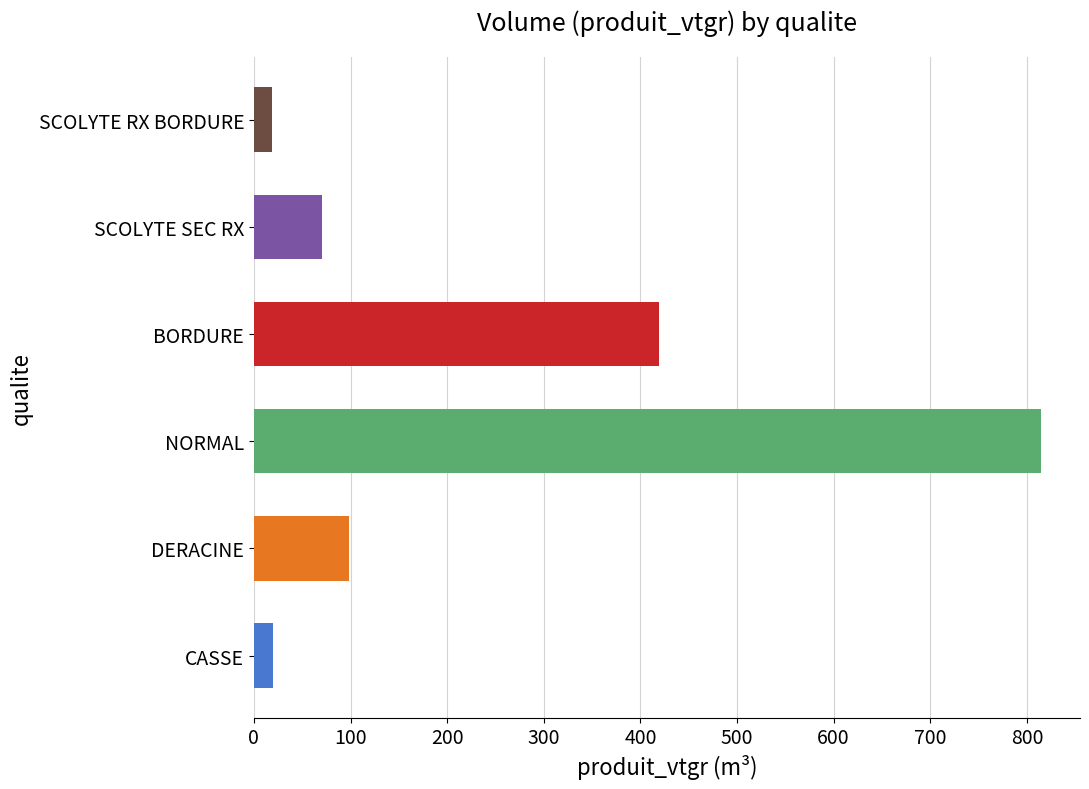

What position from the left is CASSE?

1